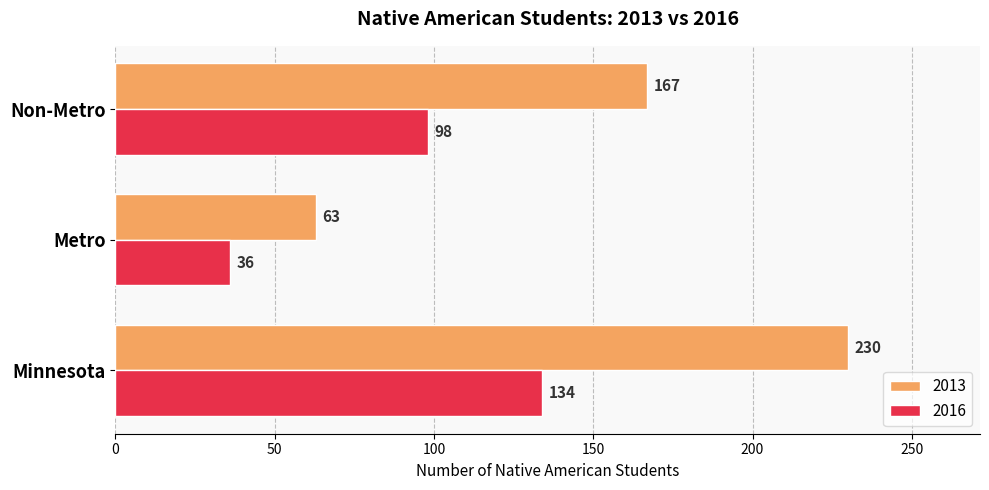

Which series changed the most between Metro and Non-Metro?

2013